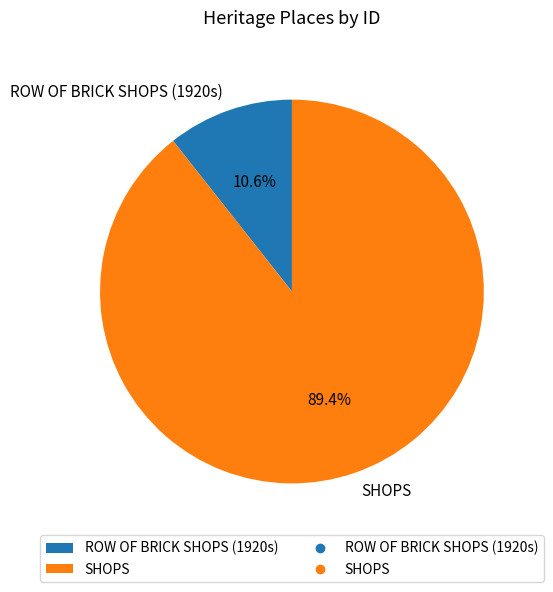

Which slice is the smallest?

ROW OF BRICK SHOPS (1920s)